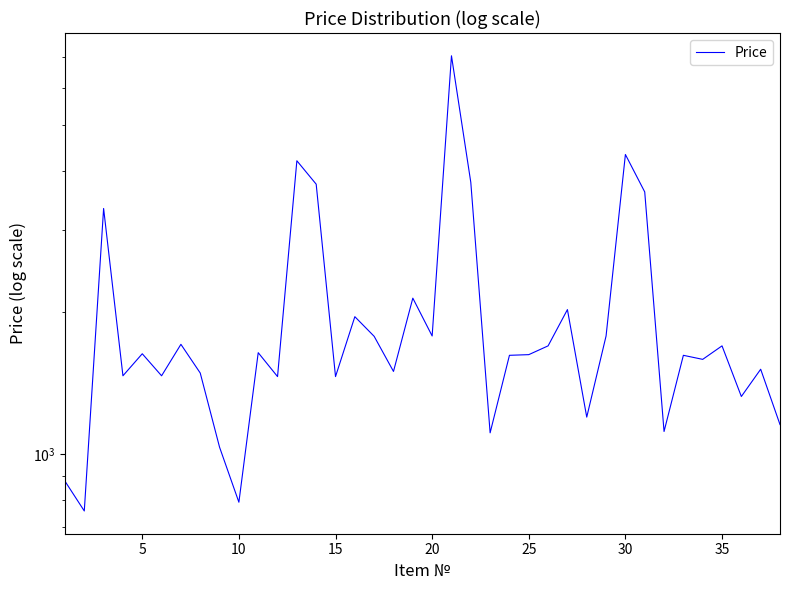

What is the smallest value displayed?

756.7